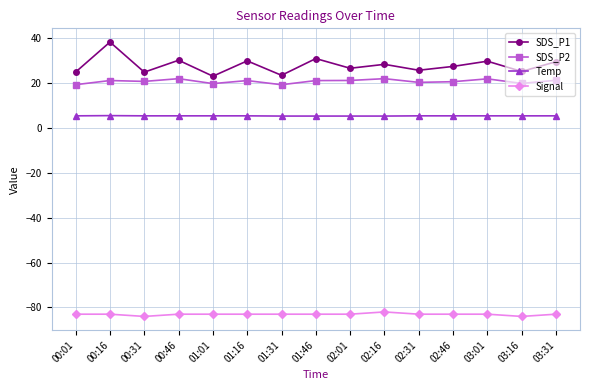

What is the spread (max minus min) of values at 03:01?

112.6